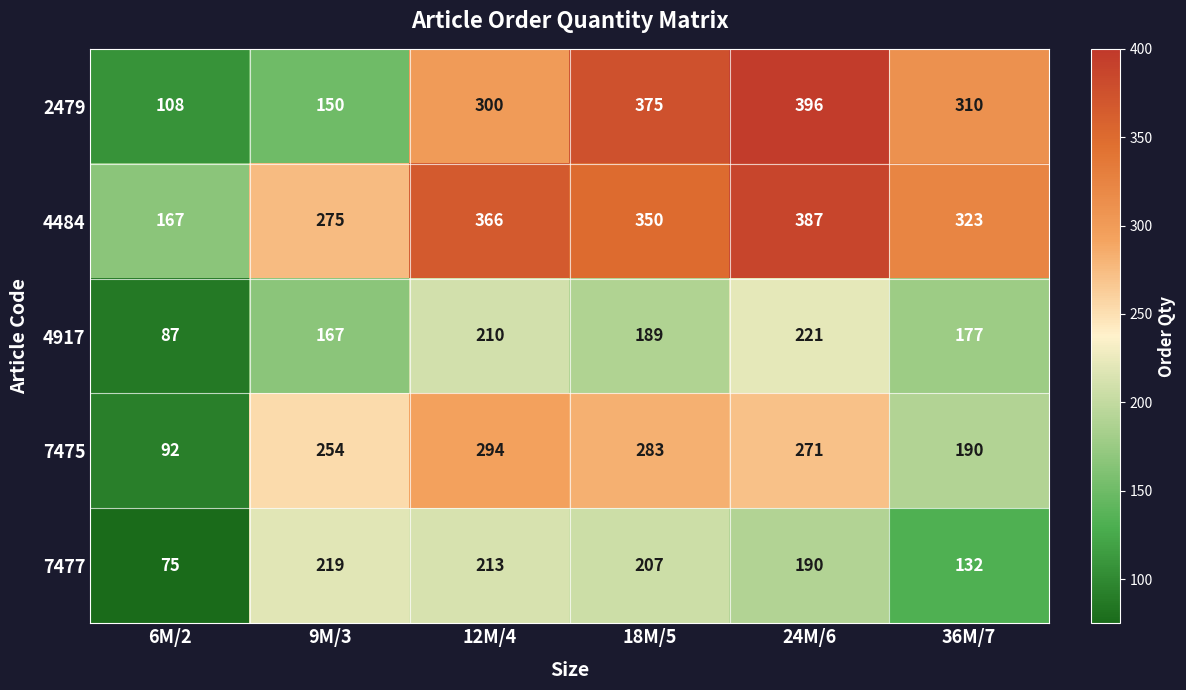

At which label is 7475 closest to 193?

36M/7